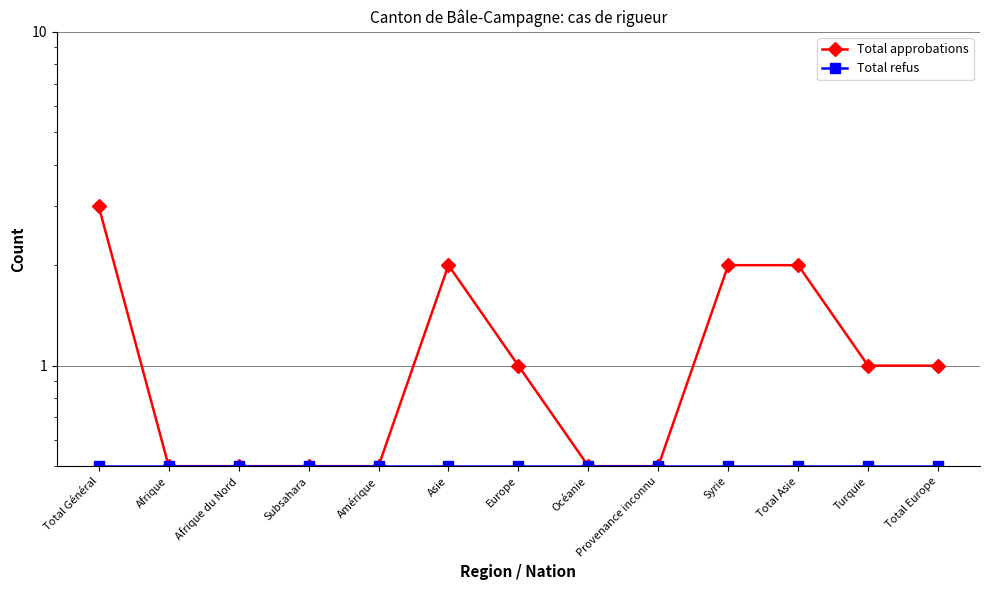

Reading left to right, transcribe all the data shown in this chart.

Total approbations: Total Général=3.0	Afrique=0.5	Afrique du Nord=0.5	Subsahara=0.5	Amérique=0.5	Asie=2.0	Europe=1.0	Océanie=0.5	Provenance inconnu=0.5	Syrie=2.0	Total Asie=2.0	Turquie=1.0	Total Europe=1.0
Total refus: Total Général=0.5	Afrique=0.5	Afrique du Nord=0.5	Subsahara=0.5	Amérique=0.5	Asie=0.5	Europe=0.5	Océanie=0.5	Provenance inconnu=0.5	Syrie=0.5	Total Asie=0.5	Turquie=0.5	Total Europe=0.5